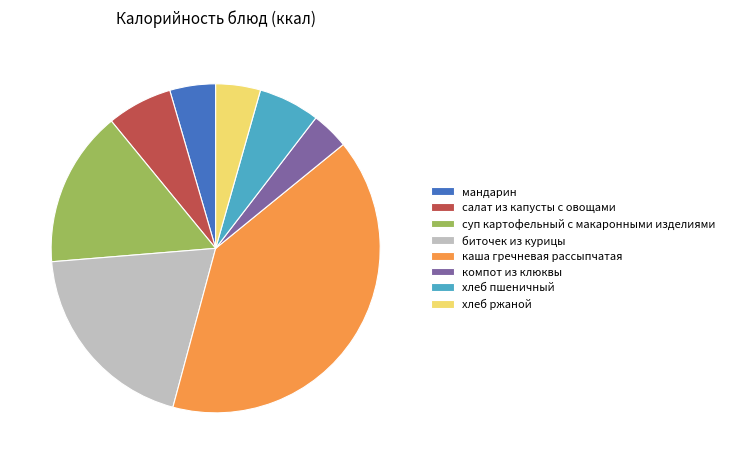

Is биточек из курицы the majority of the pie?

No